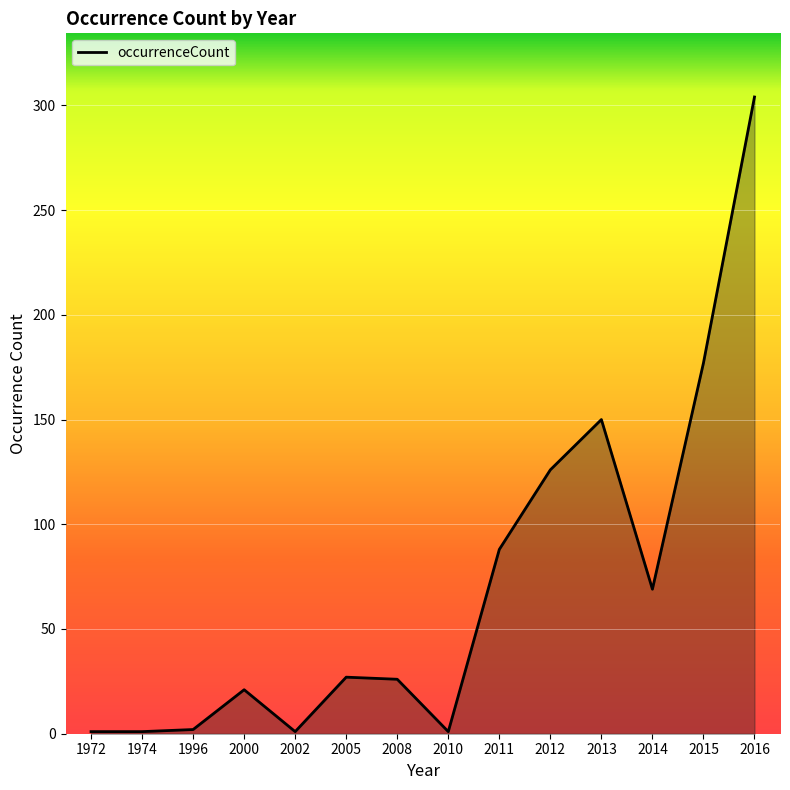

Approximately how many times larger is the value at 2013 compared to 2015?

0.8